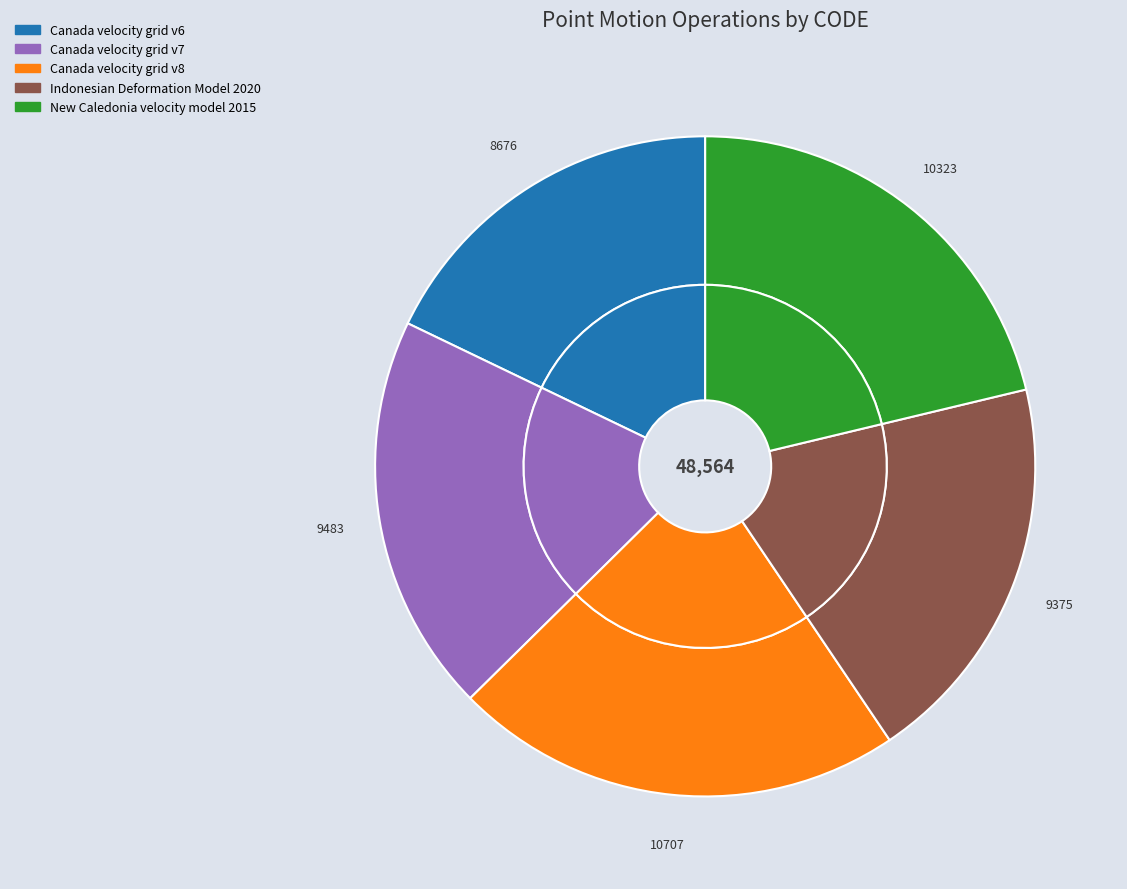

What is the smallest slice in the pie chart?

Canada velocity grid v6